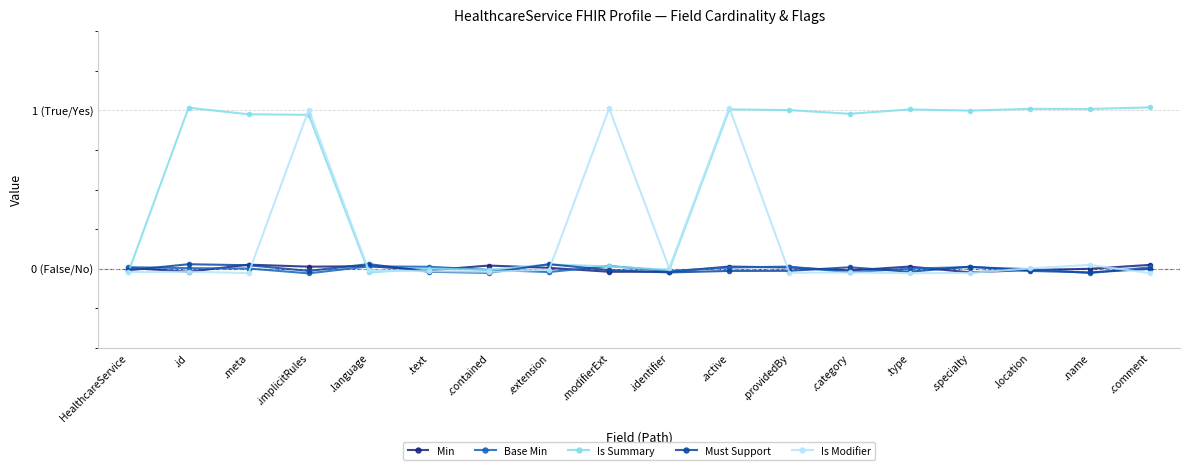

Reading left to right, extract all data points from this chart.

Min: 0.0	-0.0	0.0	0.0	0.0	-0.0	0.0	0.0	-0.0	-0.0	0.0	0.0	-0.0	0.0	-0.0	-0.0	-0.0	0.0
Base Min: 0.0	0.0	0.0	-0.0	0.0	0.0	-0.0	-0.0	0.0	-0.0	0.0	0.0	-0.0	0.0	0.0	-0.0	-0.0	0.0
Is Summary: -0.0	1.0	1.0	1.0	-0.0	-0.0	-0.0	0.0	0.0	-0.0	1.0	1.0	1.0	1.0	1.0	1.0	1.0	1.0
Must Support: -0.0	0.0	0.0	-0.0	0.0	-0.0	-0.0	0.0	-0.0	-0.0	-0.0	-0.0	0.0	-0.0	0.0	-0.0	-0.0	-0.0
Is Modifier: -0.0	-0.0	-0.0	1.0	-0.0	-0.0	-0.0	-0.0	1.0	0.0	1.0	-0.0	-0.0	-0.0	-0.0	0.0	0.0	-0.0